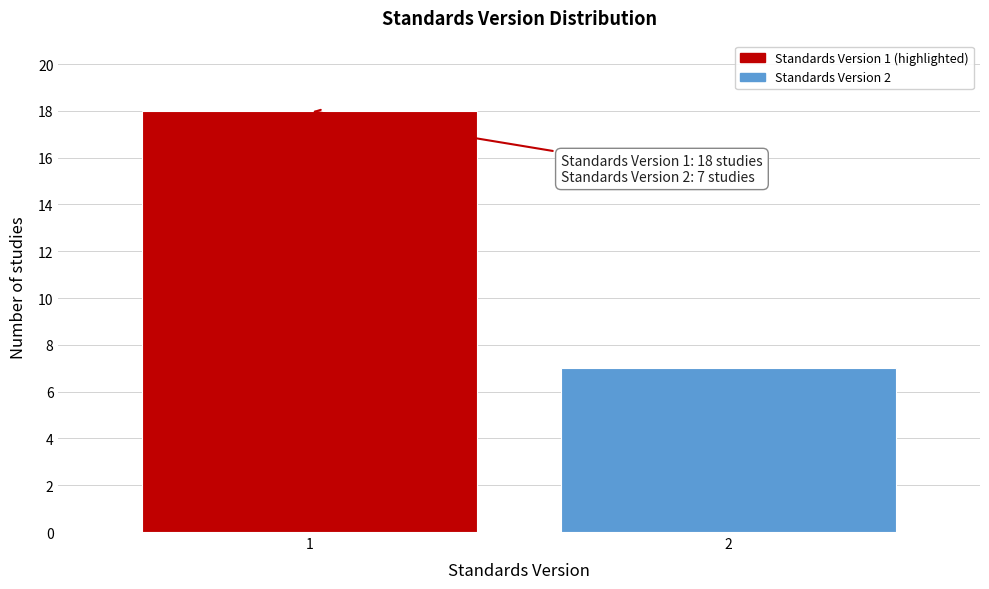

Reading left to right, what are all the values shown in this chart?

1=18	2=7